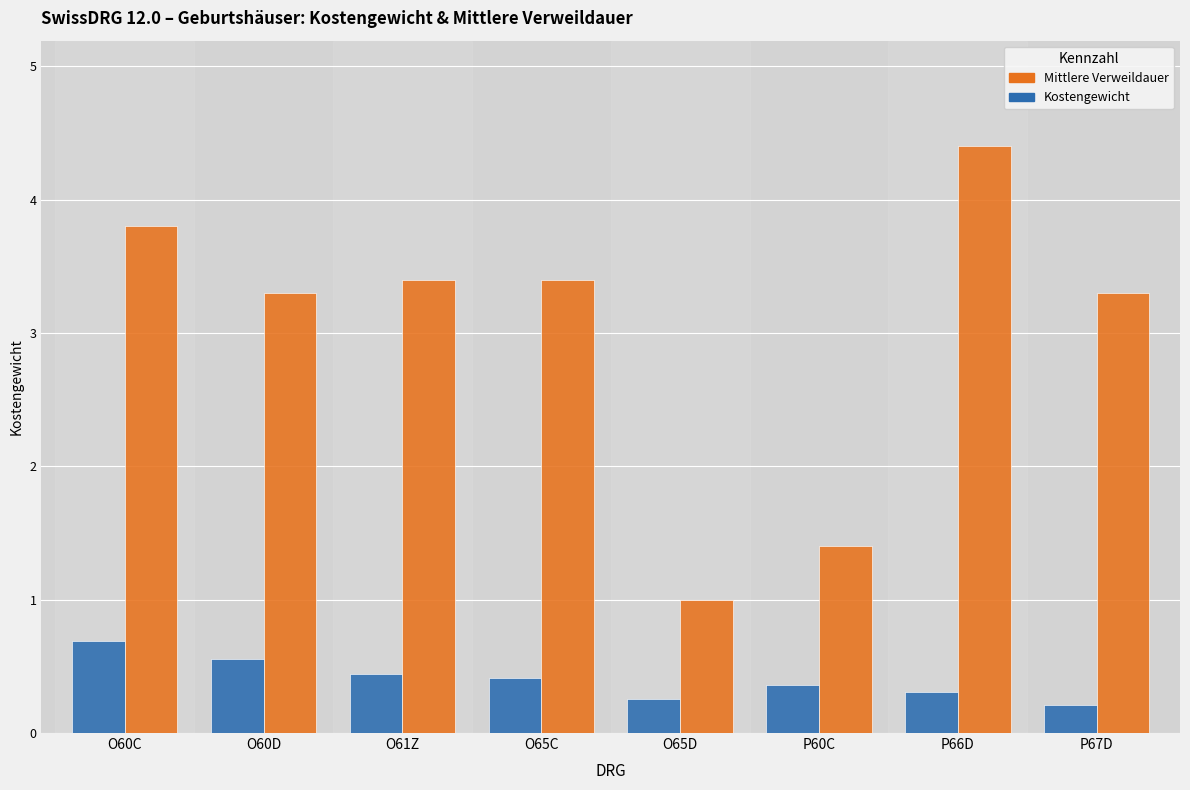

At which category is the sum across all series the highest?

P66D